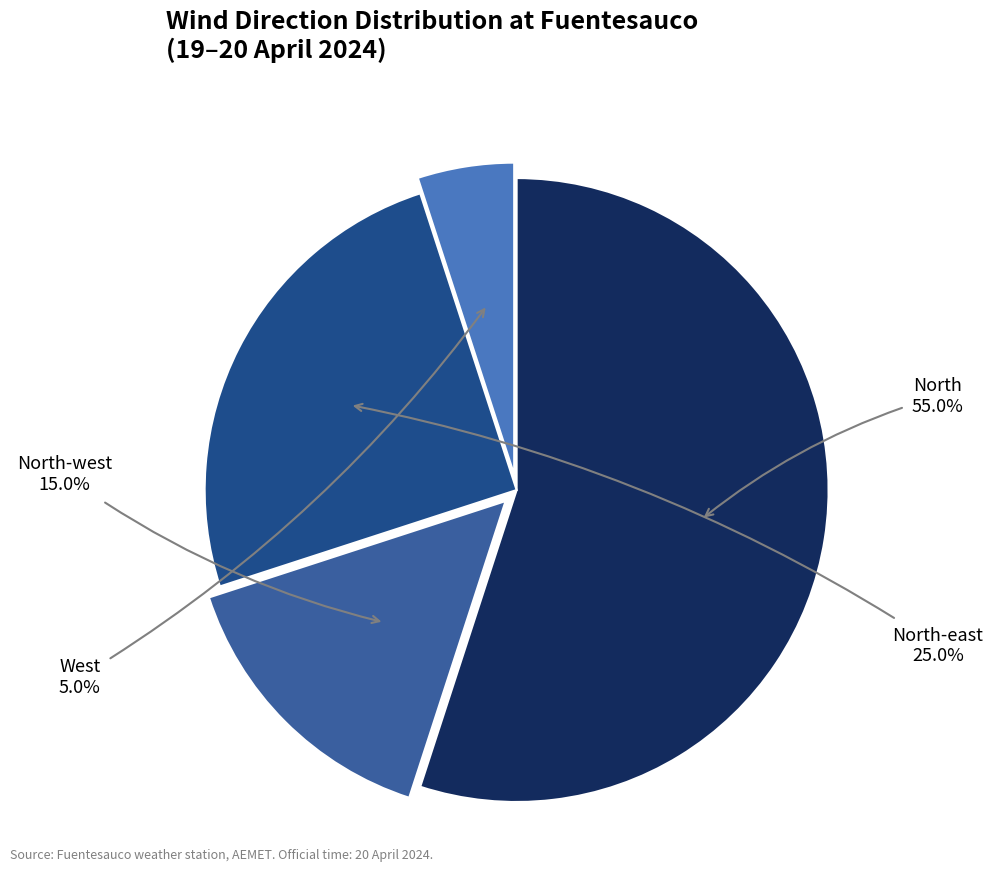

Does North-west account for over 50% of the chart?

No